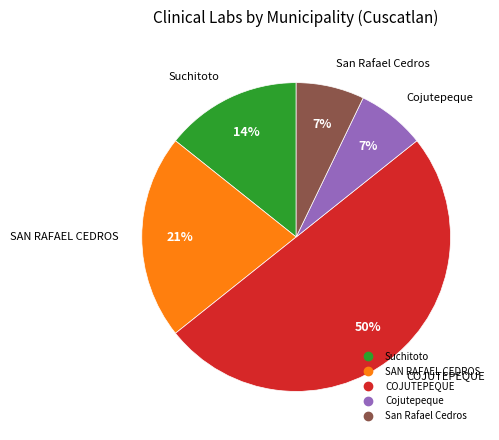

Does SAN RAFAEL CEDROS represent more than half of the total?

No